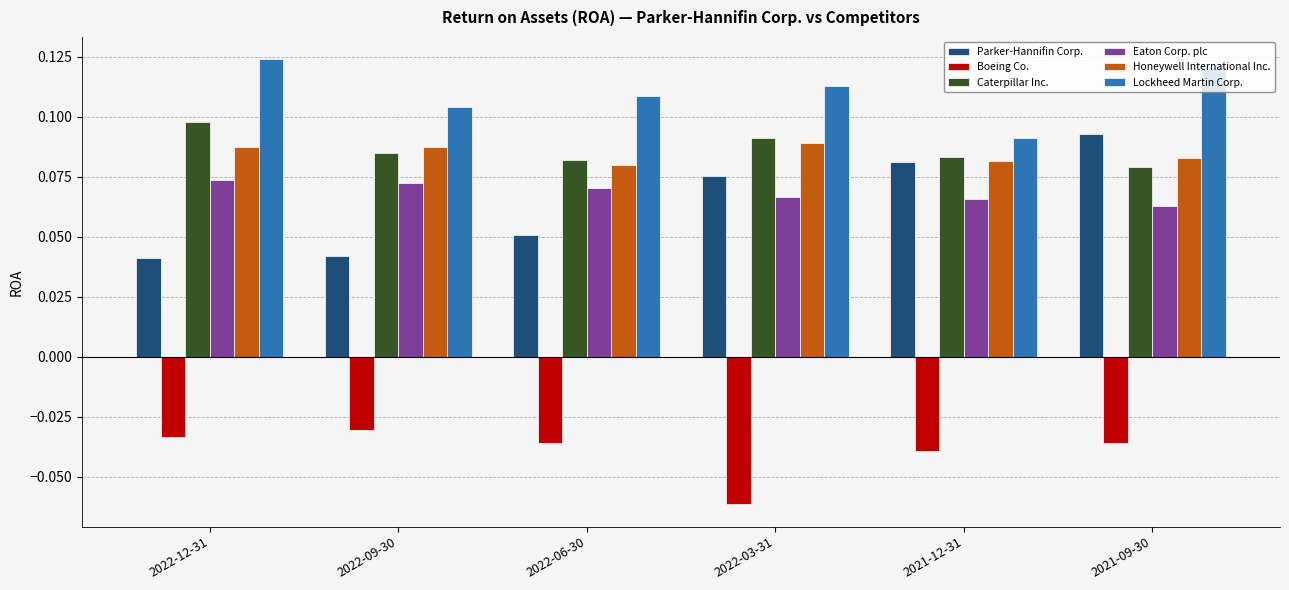

At 2022-12-31, list the series in order from largest to smallest.

Lockheed Martin Corp., Caterpillar Inc., Honeywell International Inc., Eaton Corp. plc, Parker-Hannifin Corp., Boeing Co.